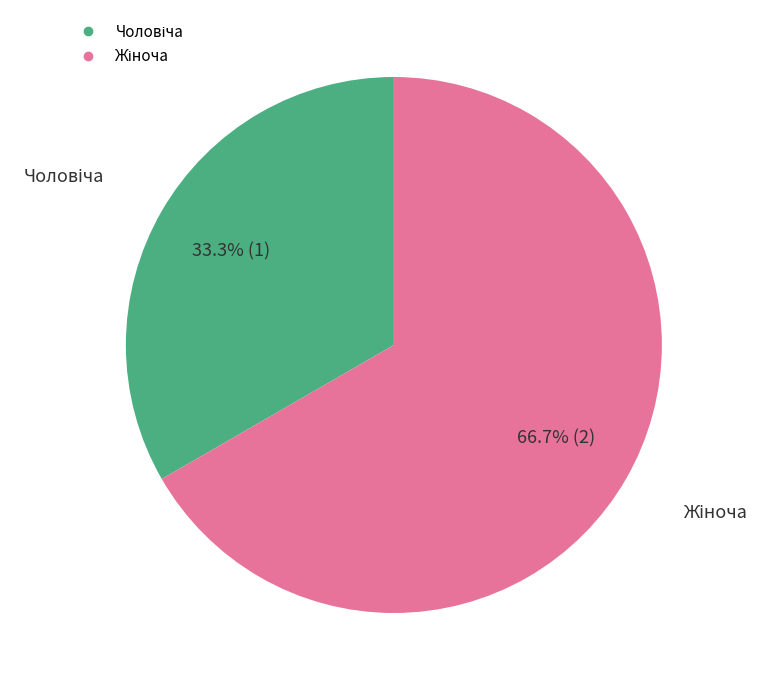

Does any single category account for the majority?

Yes